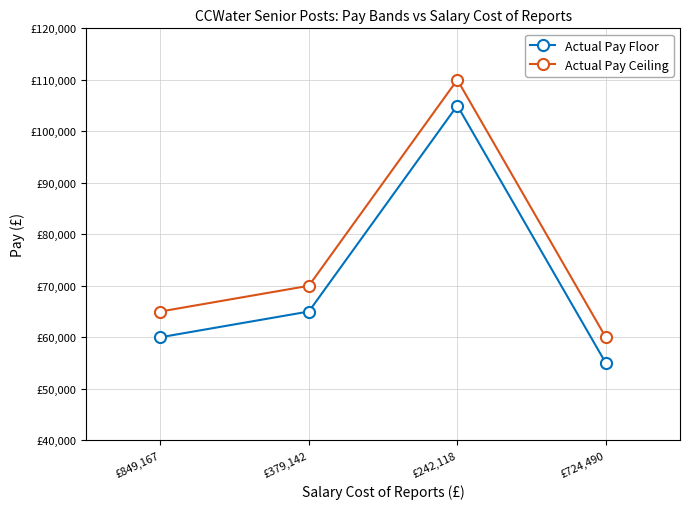

How many interior local peaks does the Actual Pay Ceiling series have?

1